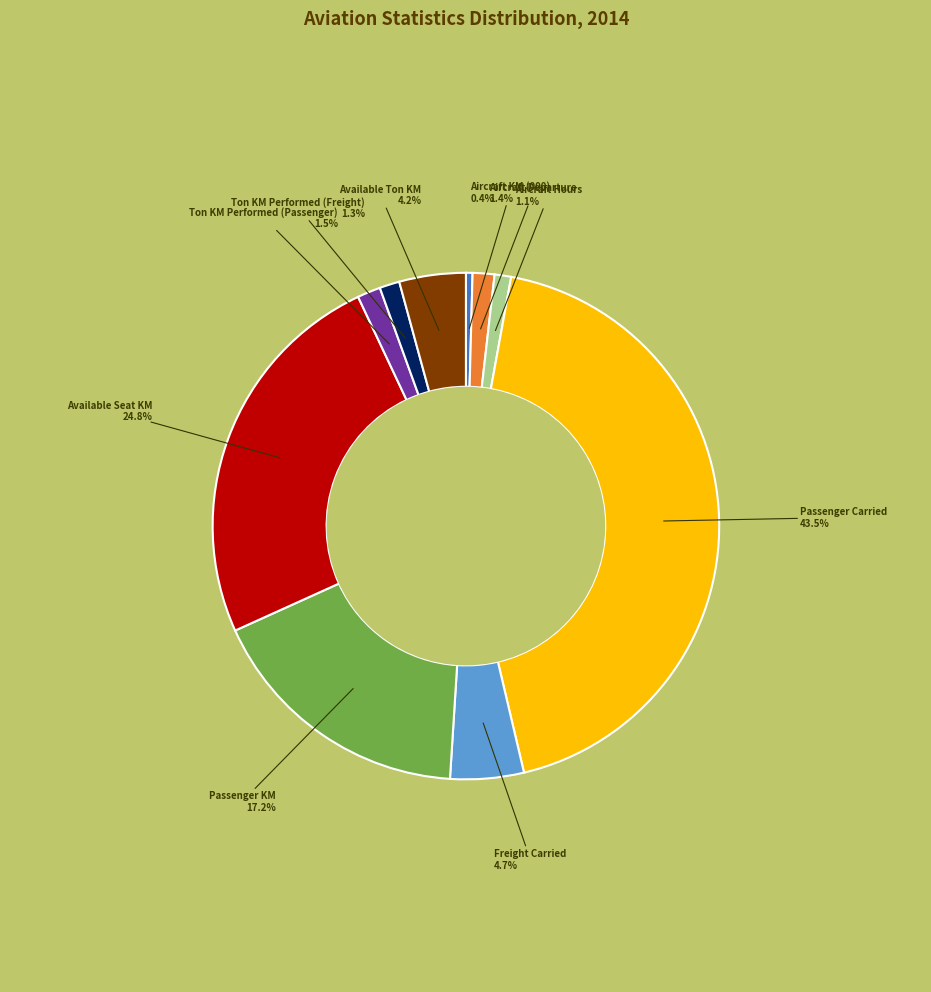

How many segments does this pie chart have?

10